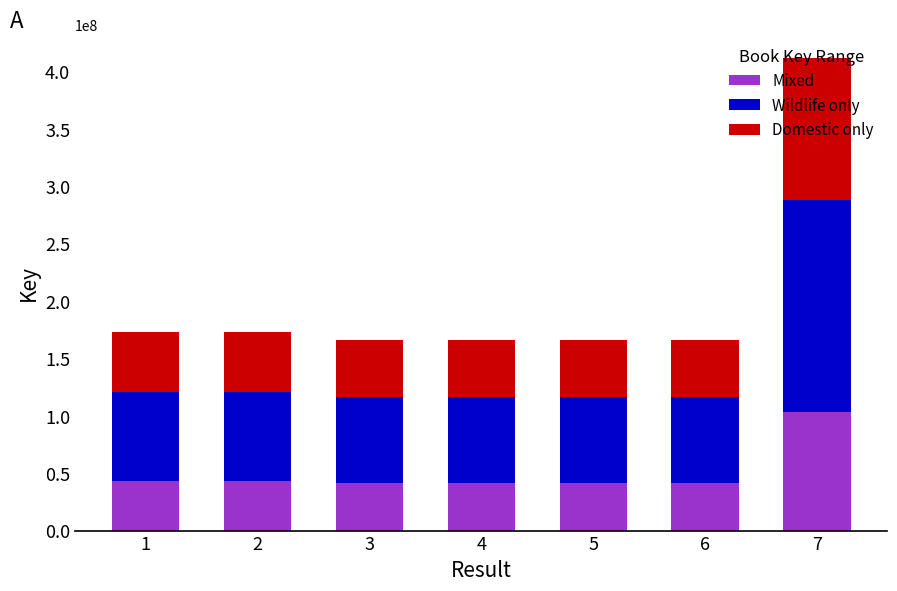

Read the Mixed value at 1.

43264393.8